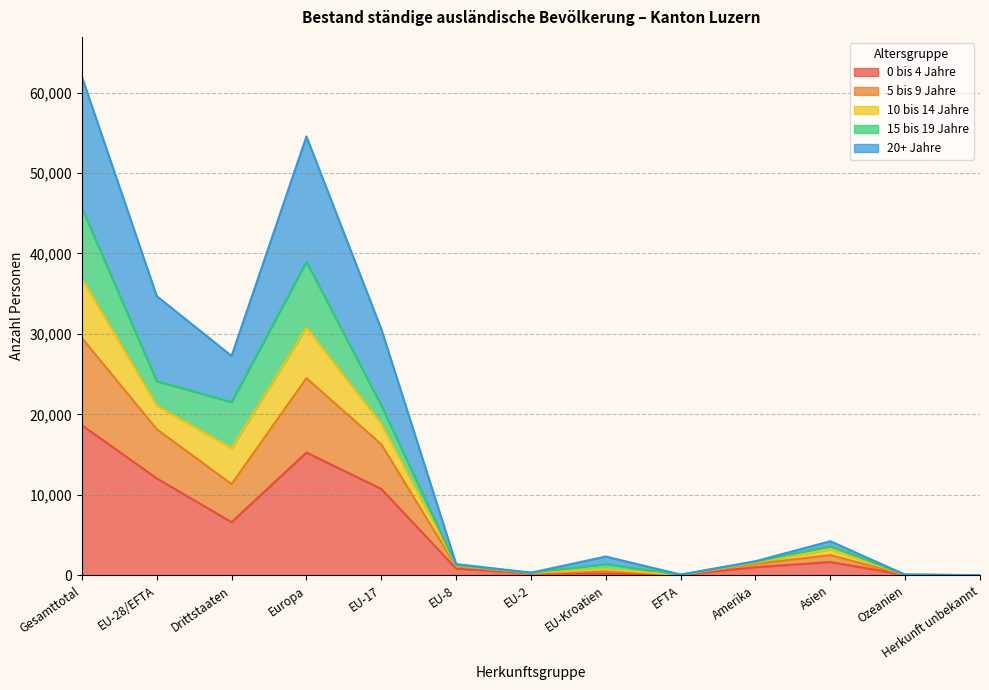

At which category is the sum across all series the highest?

Gesamttotal